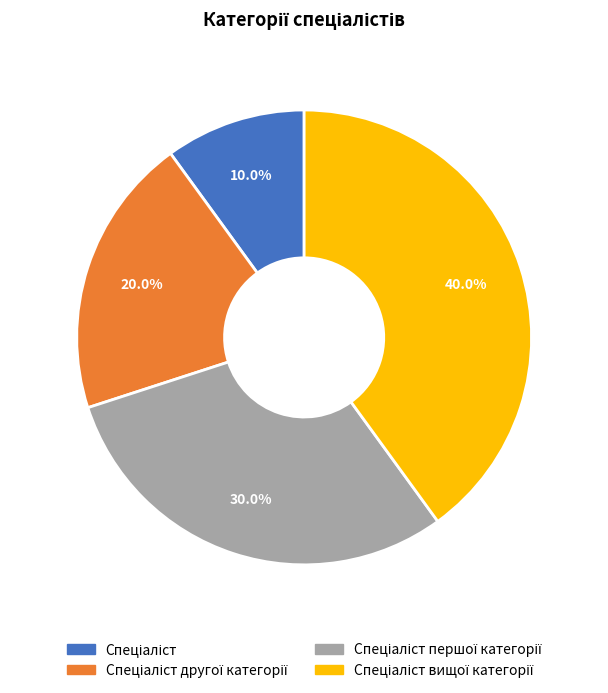

Does any single category account for the majority?

No